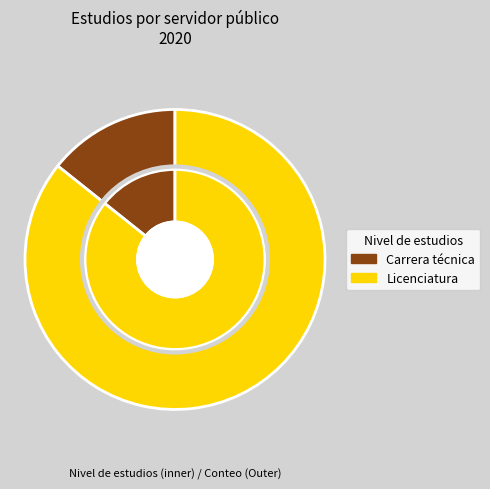

How many slices are in this pie chart?

2